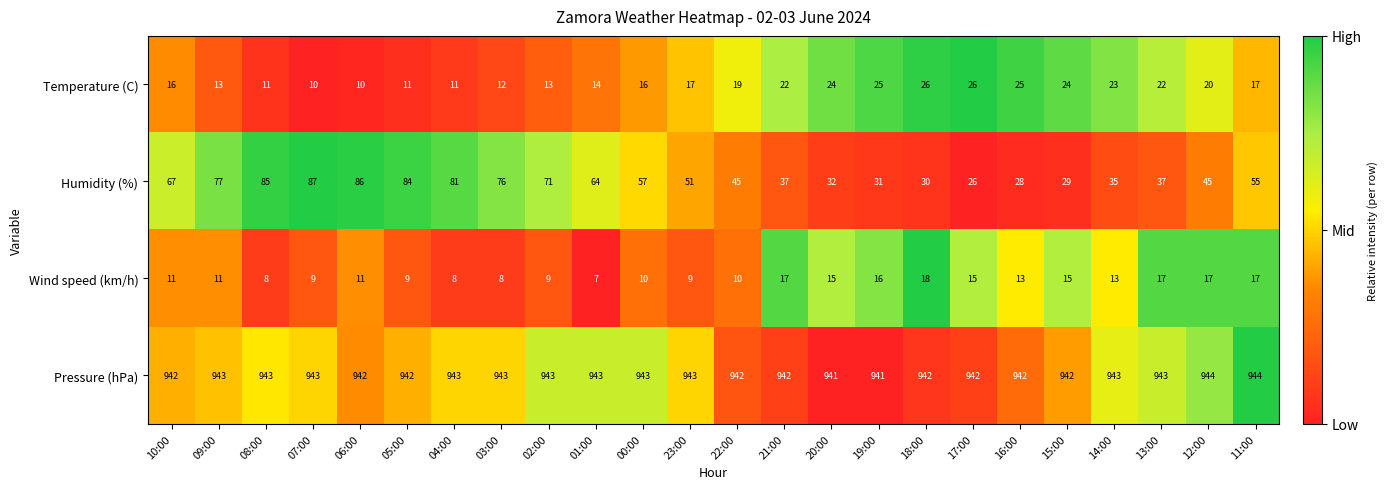

Read the Humidity (%) value at 13:00, to the nearest 10.

40